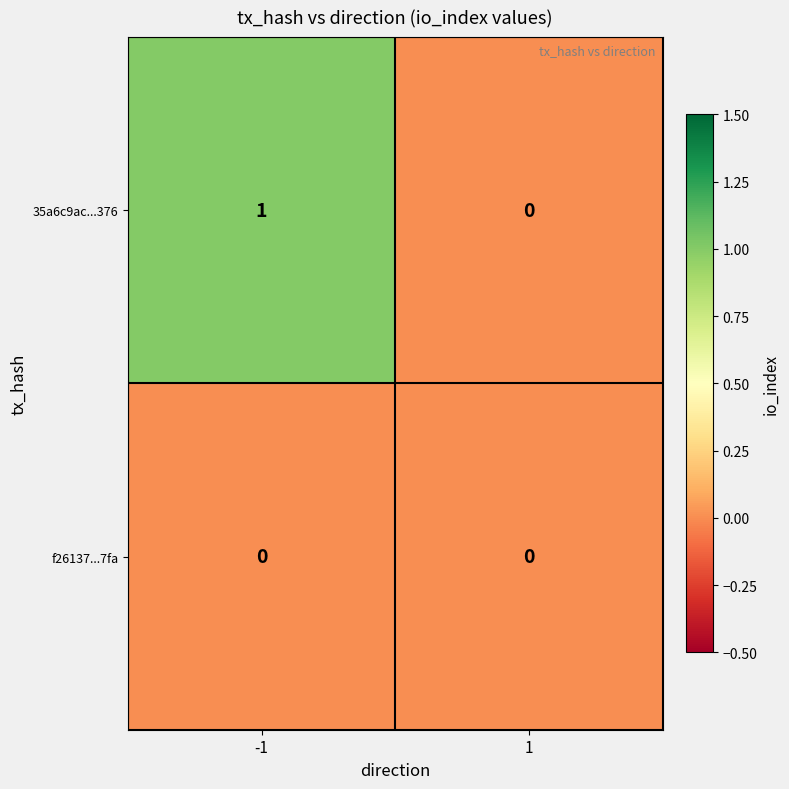

Which series has the largest range (max minus min)?

35a6c9ac...376